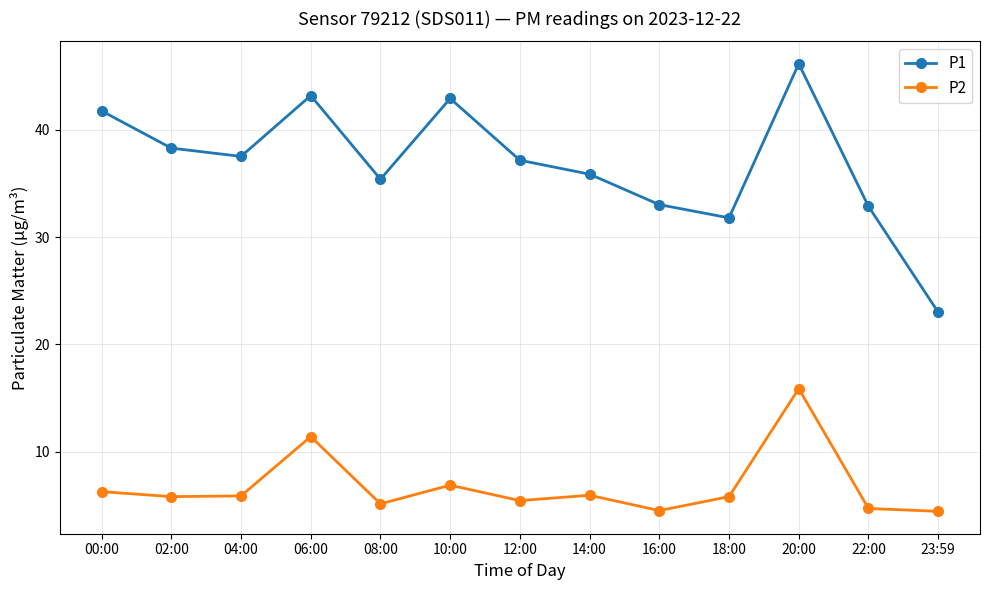

At which label is P2 closest to 10?

06:00